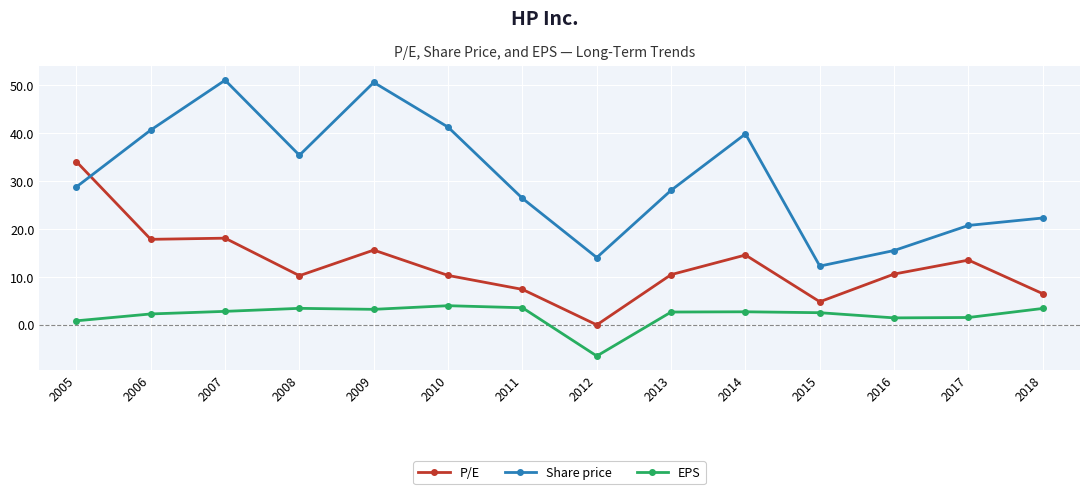

The Share price series shows 27.2 at 2017. True or false?

False